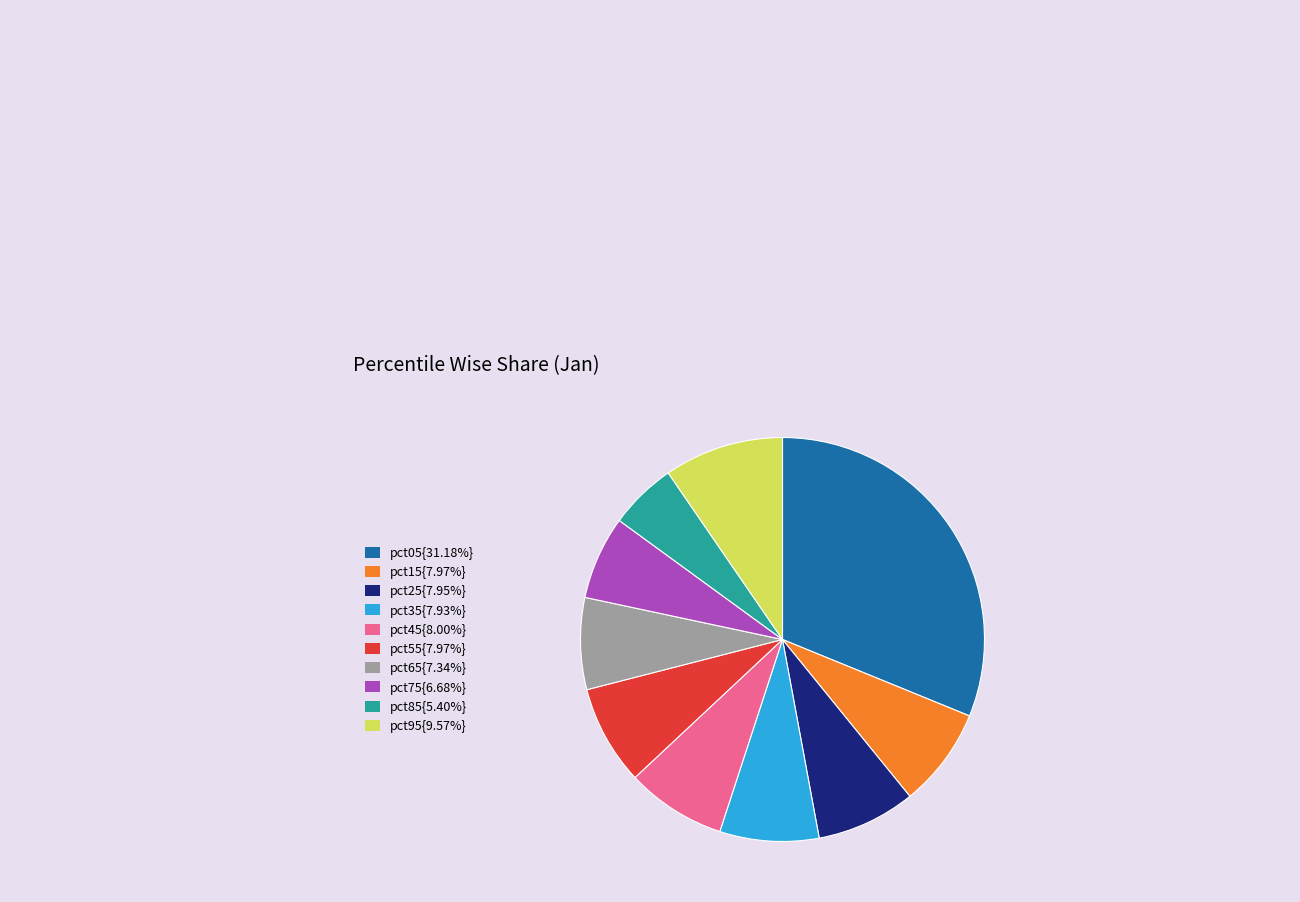

Is pct65{7.34%} the majority of the pie?

No